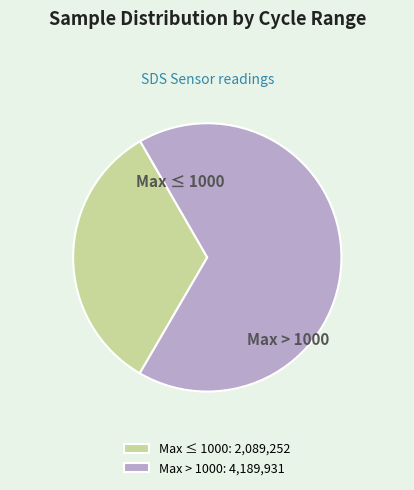

Which has a higher value, Max > 1000 or Max ≤ 1000?

Max > 1000